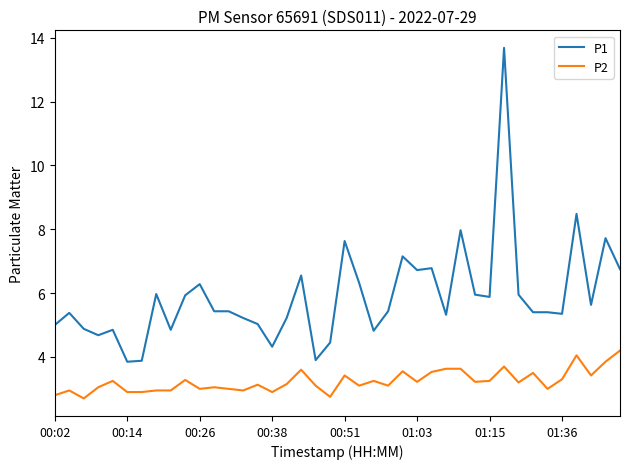

True or false: P1 and P2 cross at least once.

False